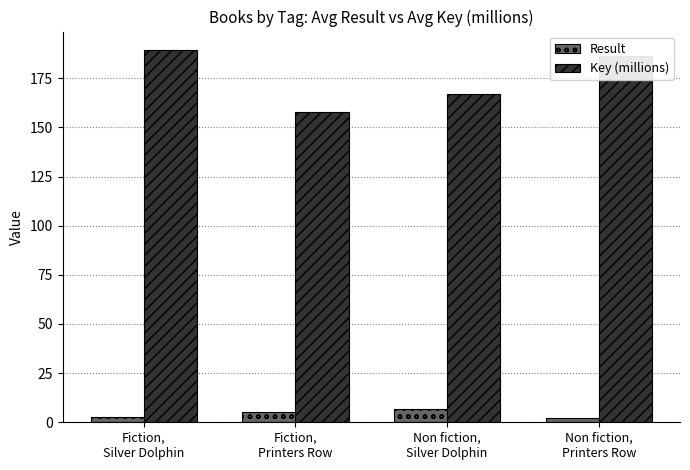

Which series has the widest spread of values?

Key (millions)